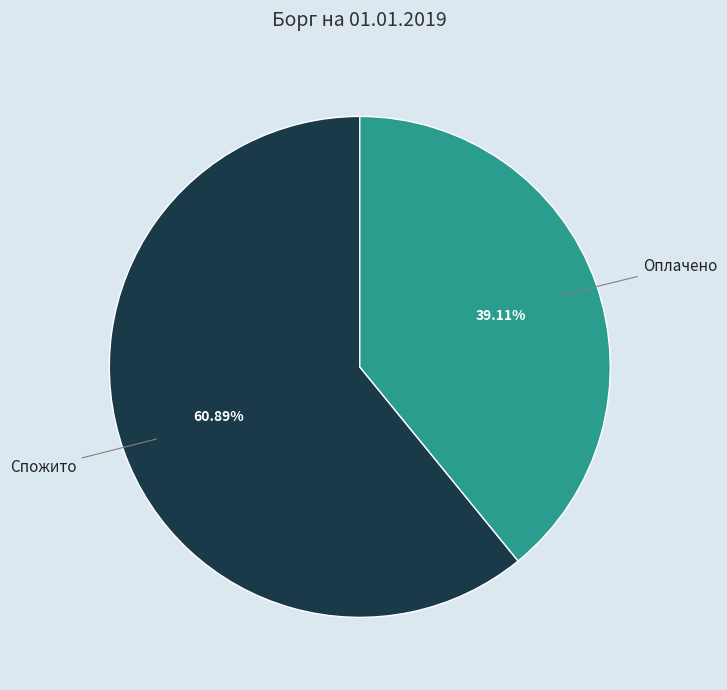

The Оплачено slice represents 39% of the pie. True or false?

True